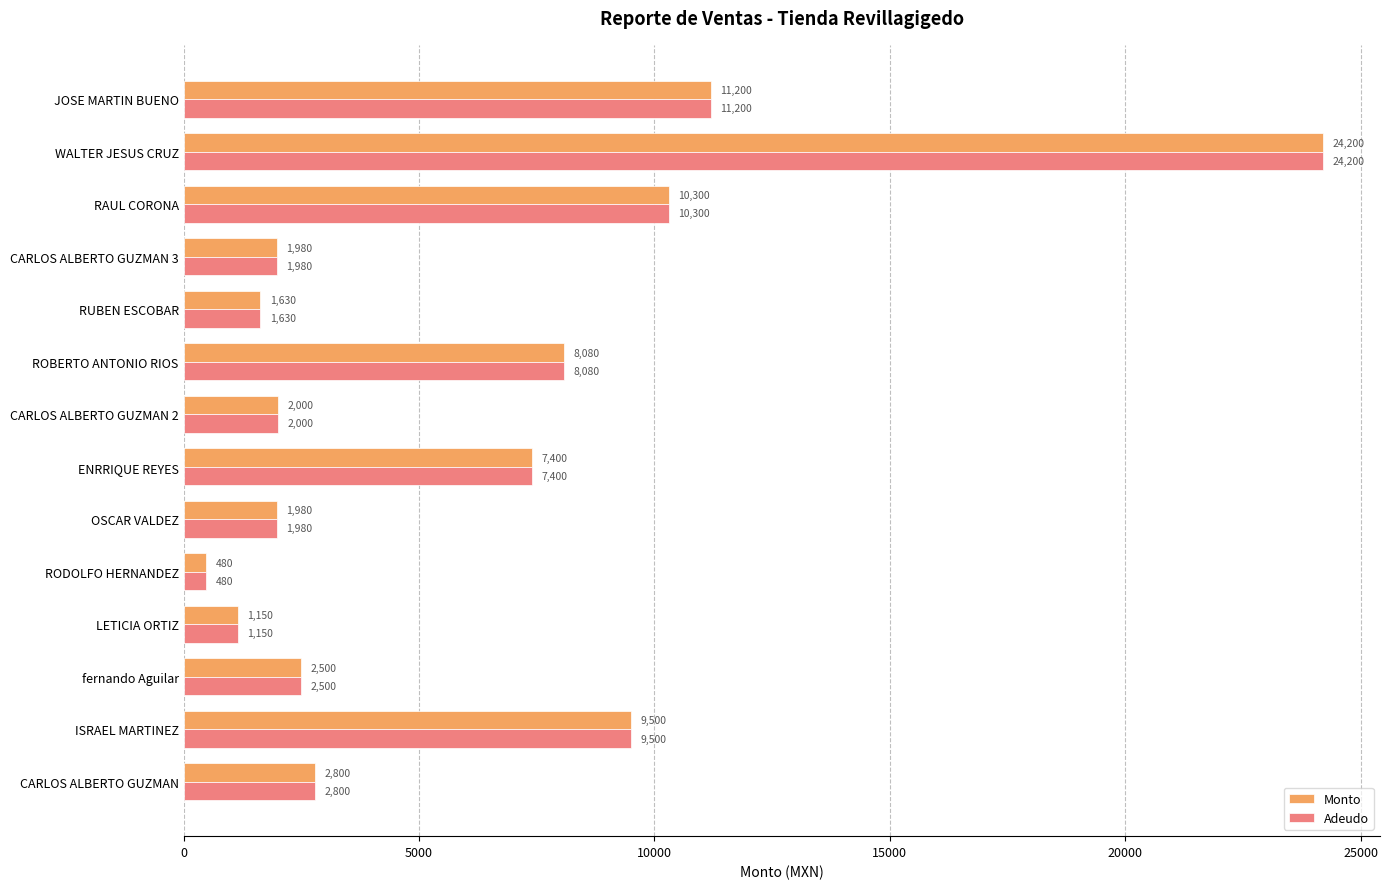

At how many categories does at least one series exceed 3886?

6